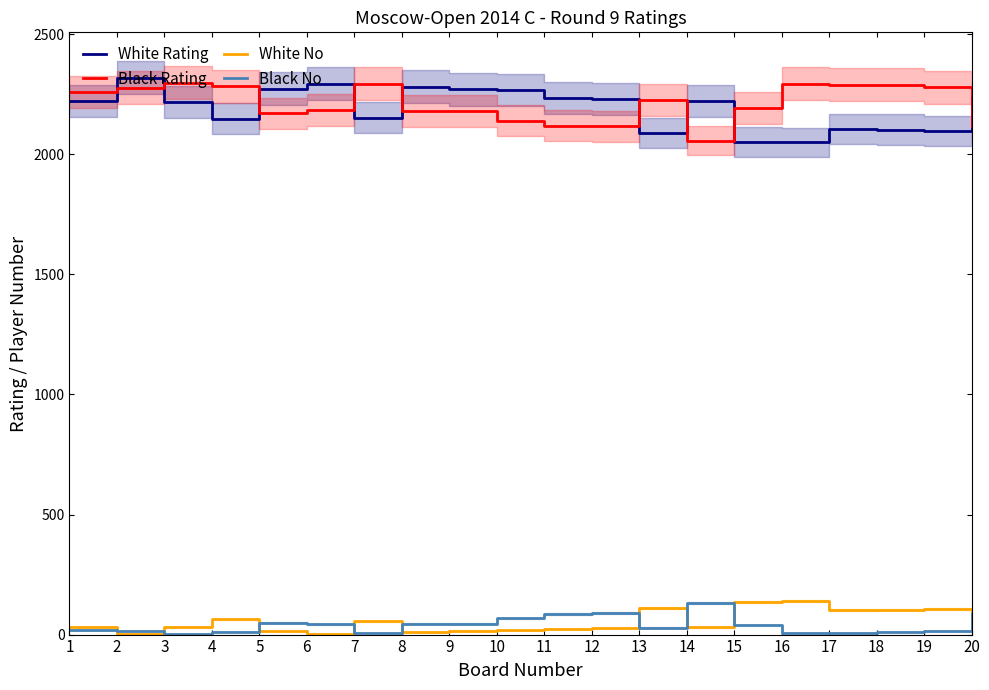

What is the maximum value shown in the chart?

2319